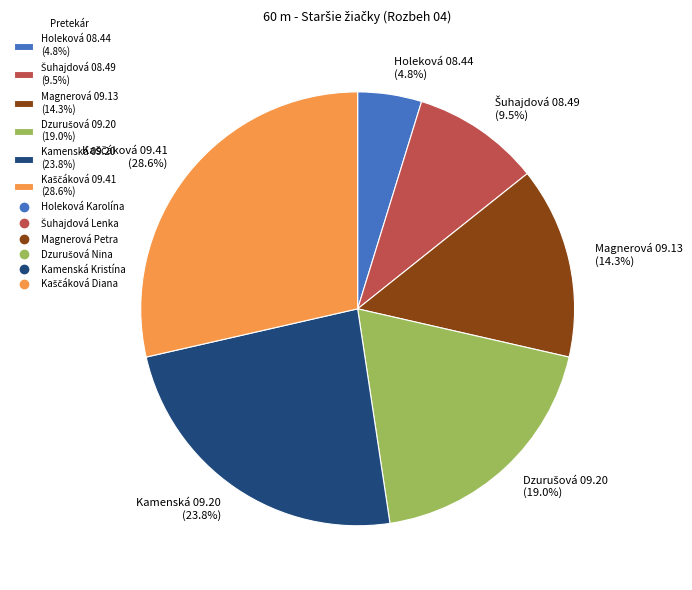

What is the smallest slice in the pie chart?

Holeková 08.44 (4.8%)